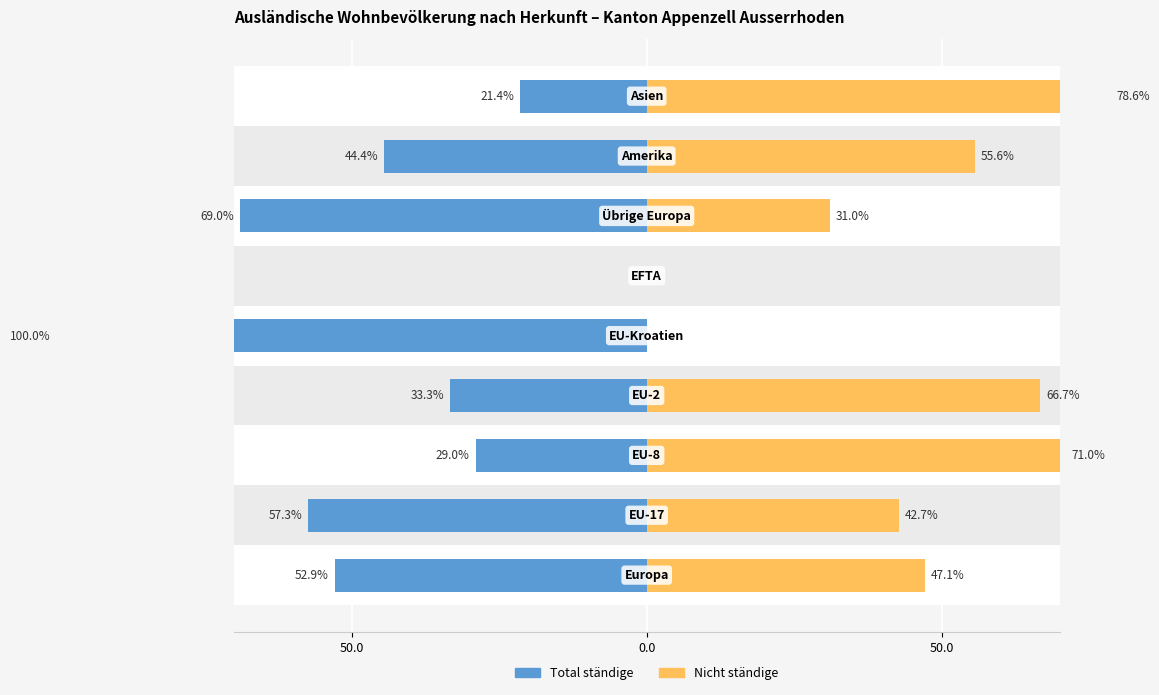

How many positive values does the Nicht ständige series have?

7